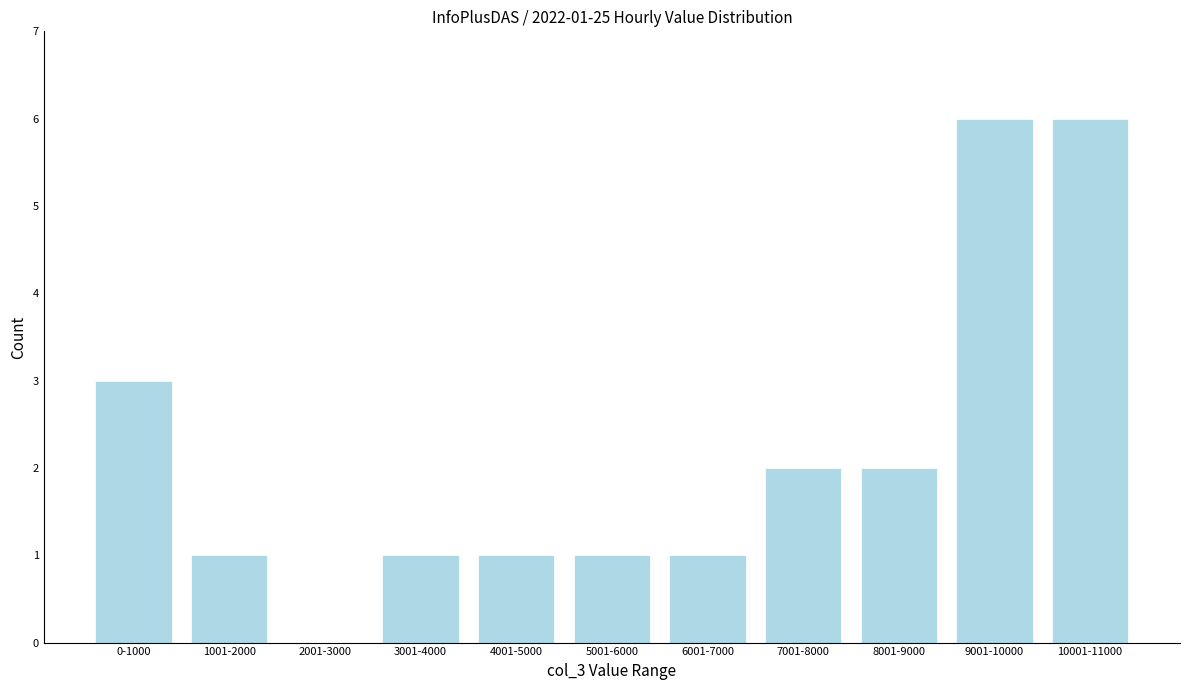

Reading left to right, what are all the values shown in this chart?

0-1000=3	1001-2000=1	2001-3000=0	3001-4000=1	4001-5000=1	5001-6000=1	6001-7000=1	7001-8000=2	8001-9000=2	9001-10000=6	10001-11000=6